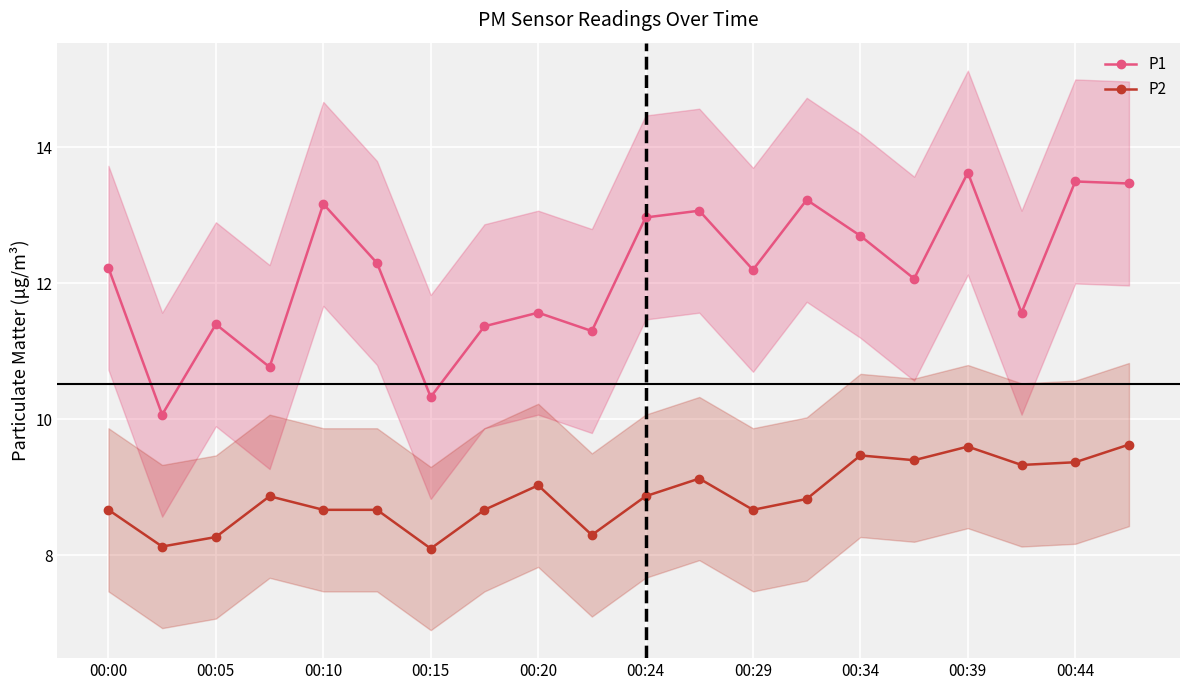

True or false: P1 and P2 cross at least once.

False